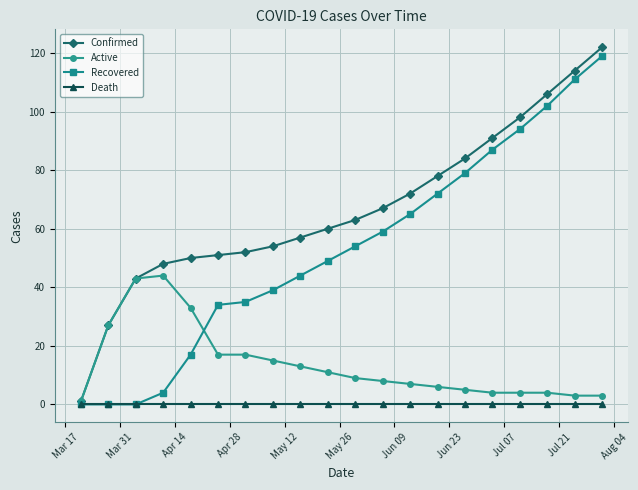

At how many categories does at least one series exceed 46?

17